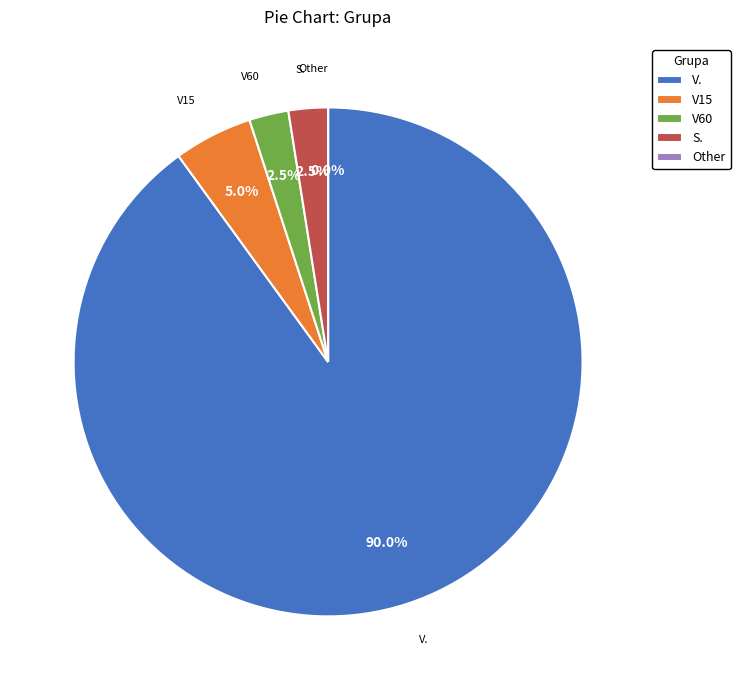

What is the change in value from V15 to V60?

-4